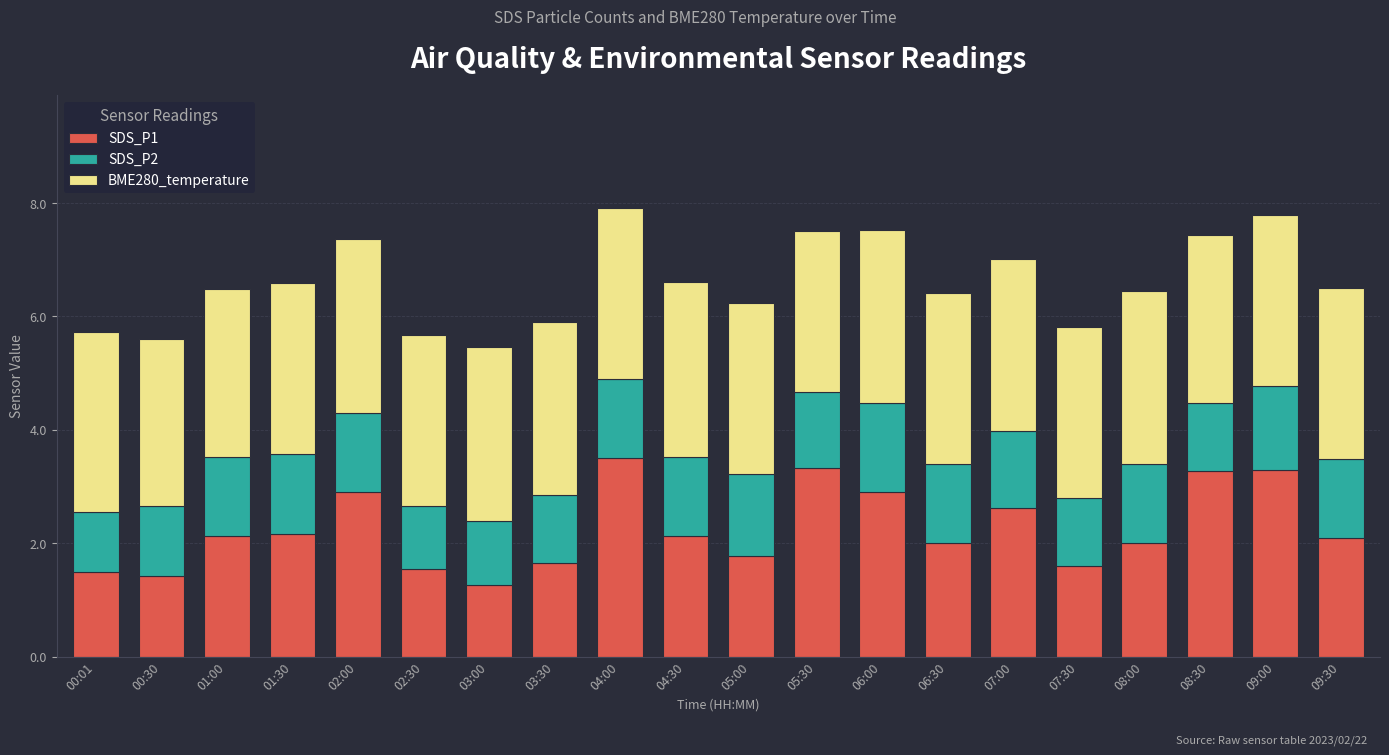

What is the total value across all series at 07:00?

7.0